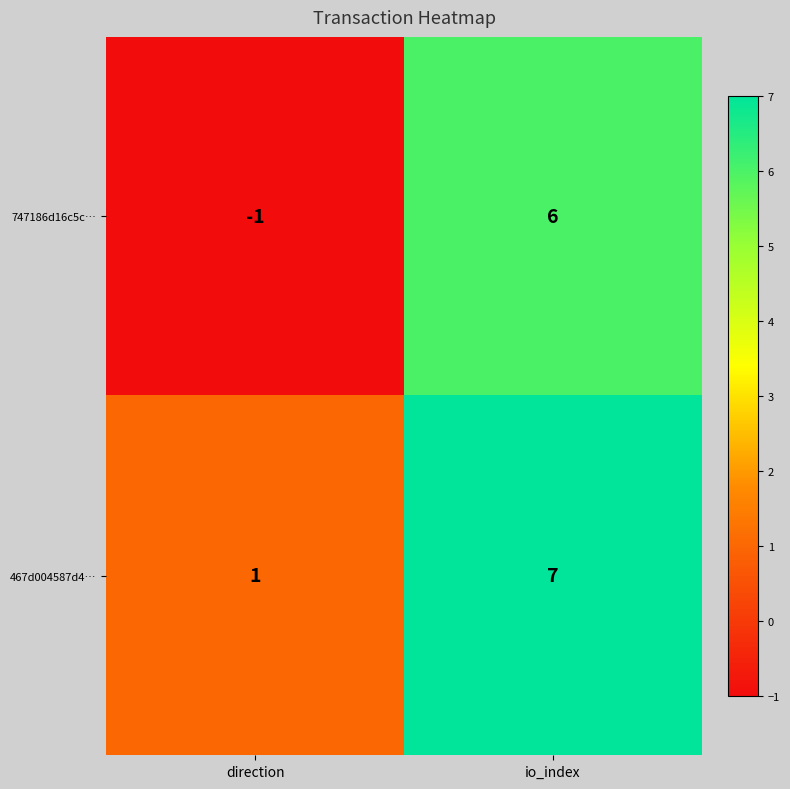

Between direction and io_index, which series saw the biggest shift?

747186d16c5c…